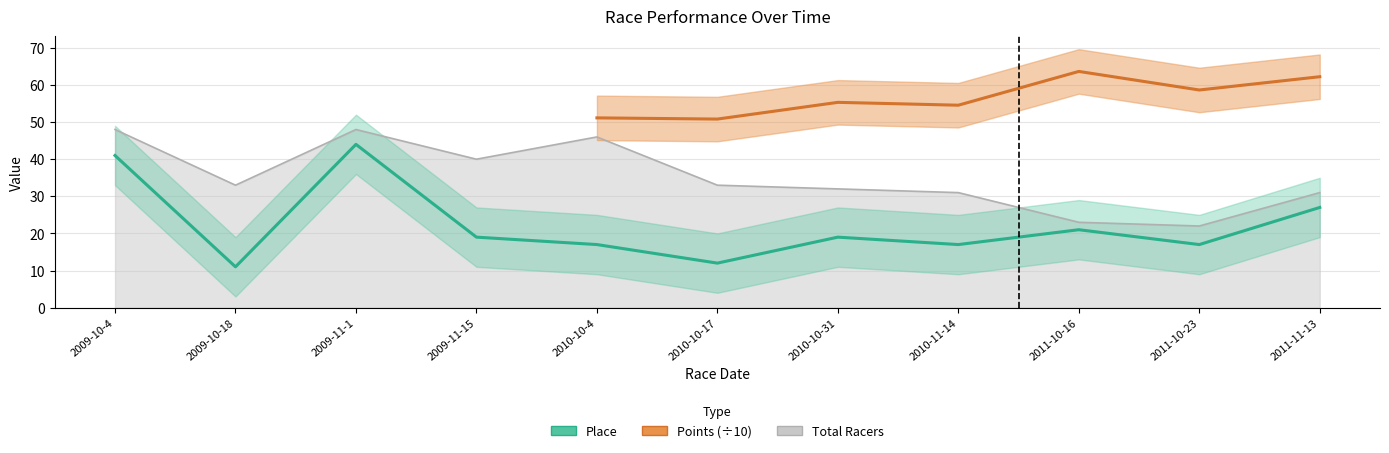

What is the highest value of the Total Racers series?

48